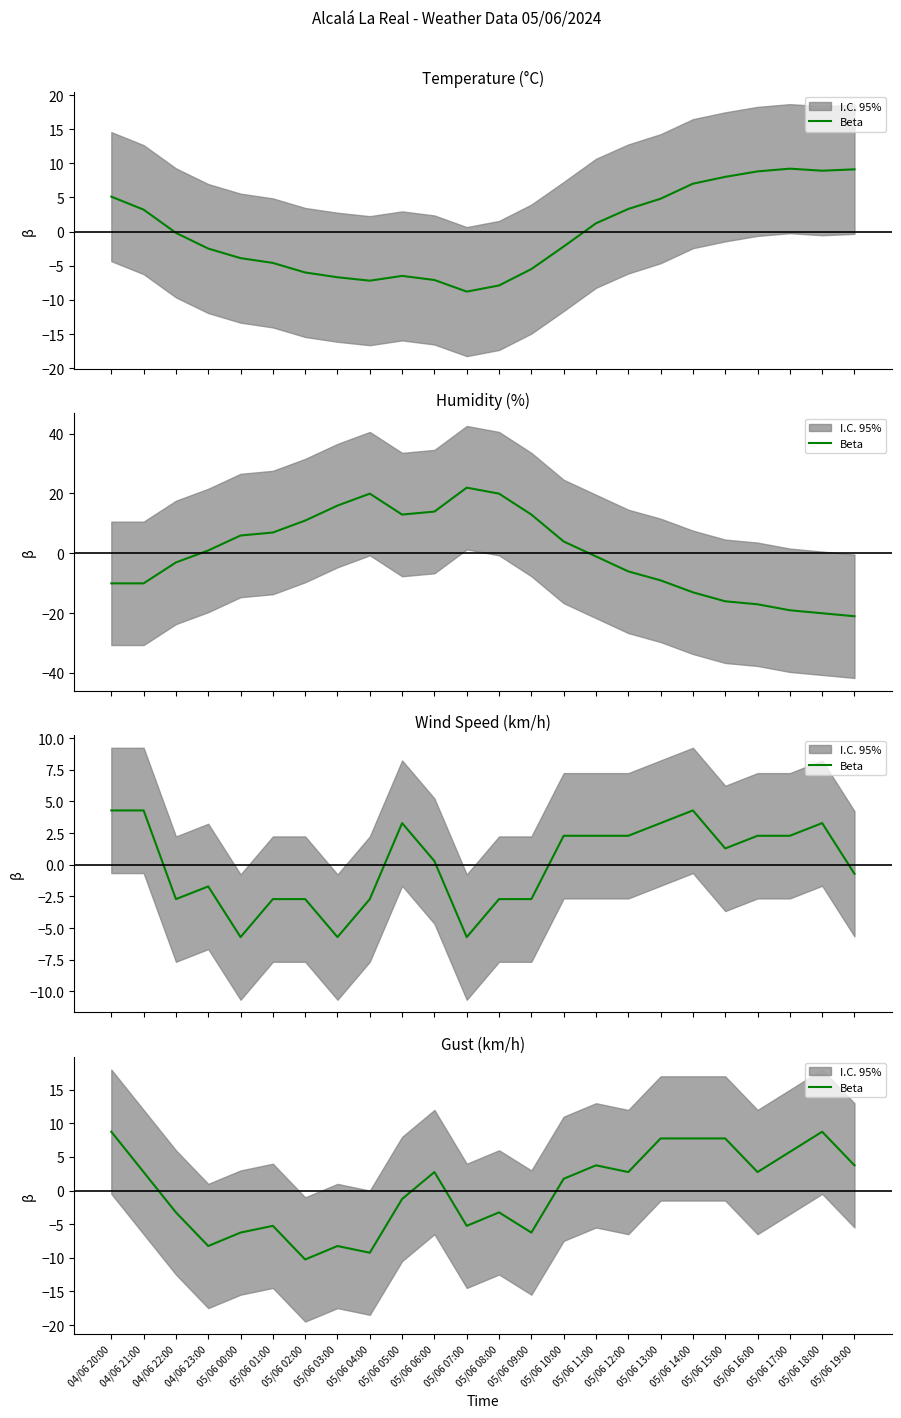

The chart shows a value of 8.7 at 05/06 17:00. True or false?

False